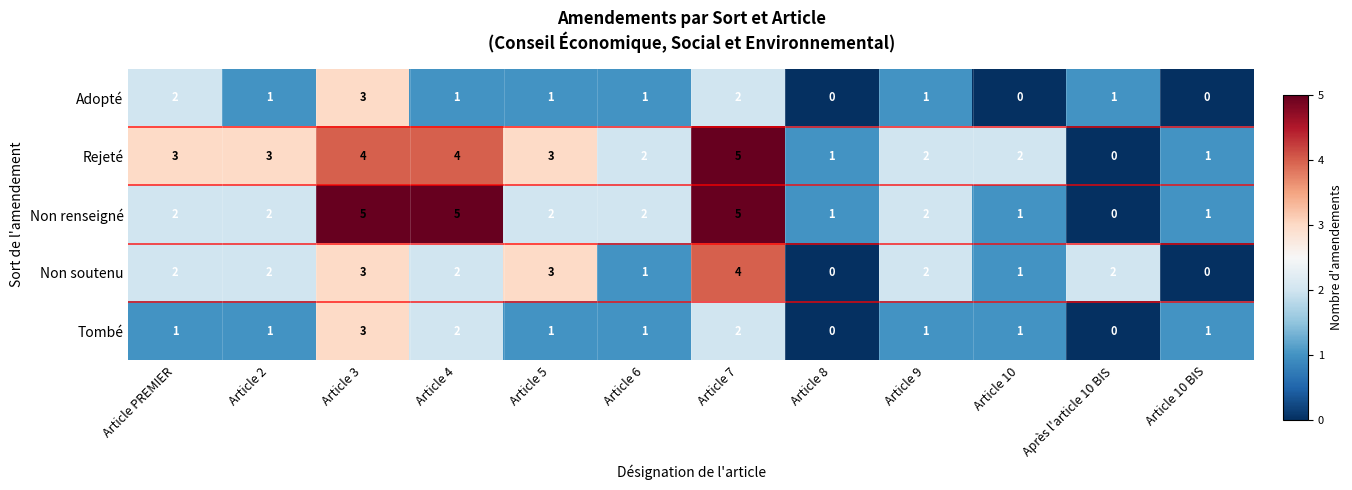

What is the greatest value displayed?

5